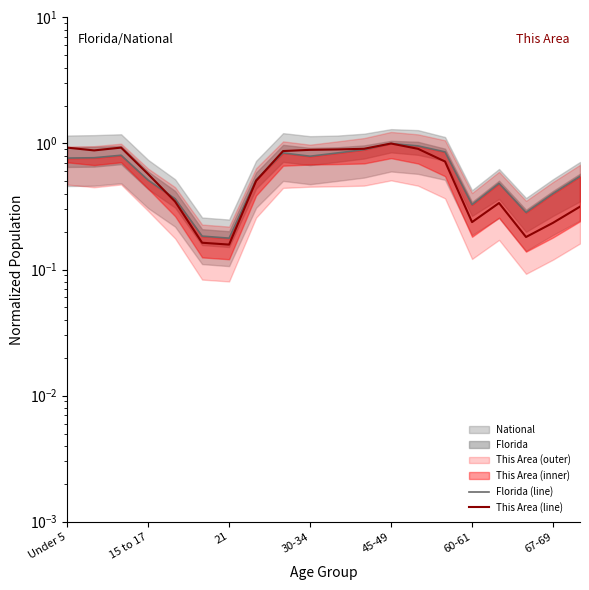

Is the value of Florida (line) at 7 greater than the value of This Area (line) at 16?

Yes